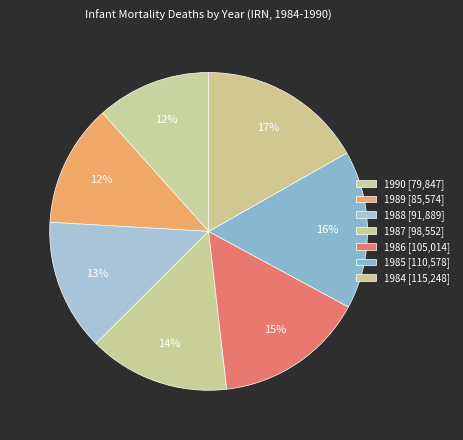

Count the number of slices in the pie.

7